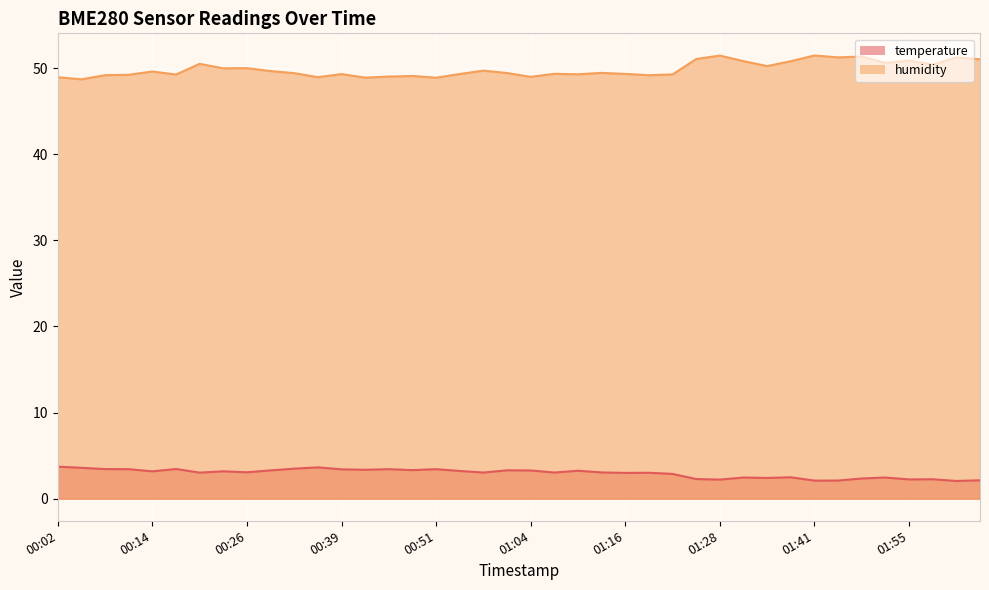

At which category does the chart reach its peak across all series?

01:41